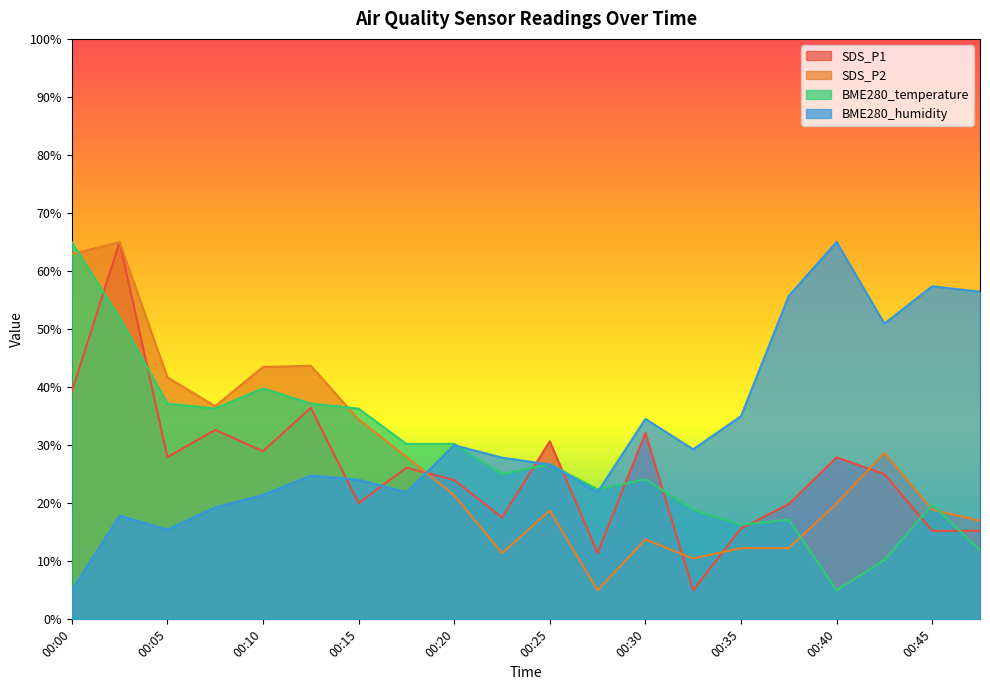

Reading left to right, list all the values displayed in this chart.

SDS_P1: 39.2	65.0	27.9	32.6	29.0	36.4	20.0	26.1	24.0	17.5	30.7	11.4	32.1	5.0	15.7	19.9	27.9	25.0	15.3	15.3
SDS_P2: 62.9	65.0	41.7	36.7	43.5	43.7	34.4	28.0	21.4	11.4	18.8	5.0	13.8	10.5	12.3	12.3	20.0	28.7	18.9	17.0
BME280_temperature: 65.0	52.0	37.2	36.3	39.8	37.2	36.3	30.2	30.2	25.0	26.7	22.4	24.1	18.9	16.3	17.2	5.0	10.2	19.8	12.0
BME280_humidity: 5.0	17.9	15.5	19.3	21.4	24.8	24.0	21.9	30.0	27.9	26.7	21.9	34.5	29.3	35.0	55.7	65.0	51.0	57.4	56.4